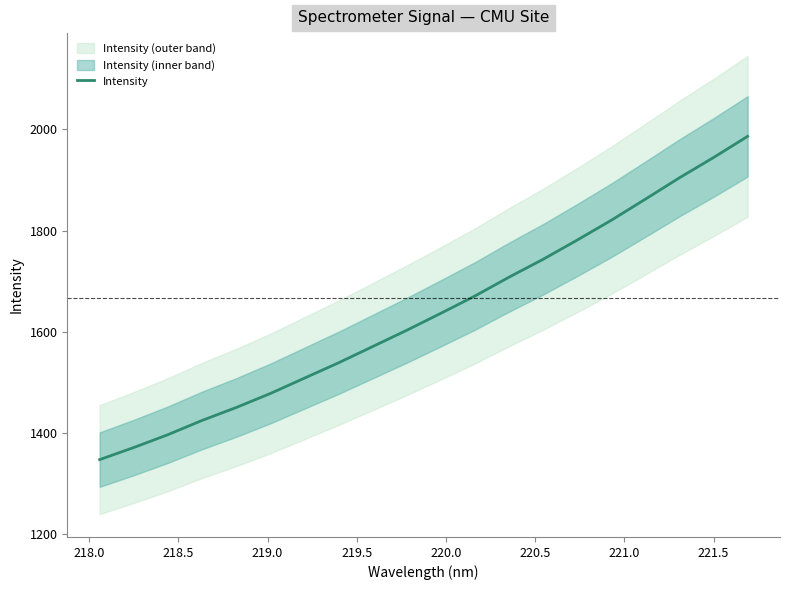

What is the minimum value for Intensity?

1346.9